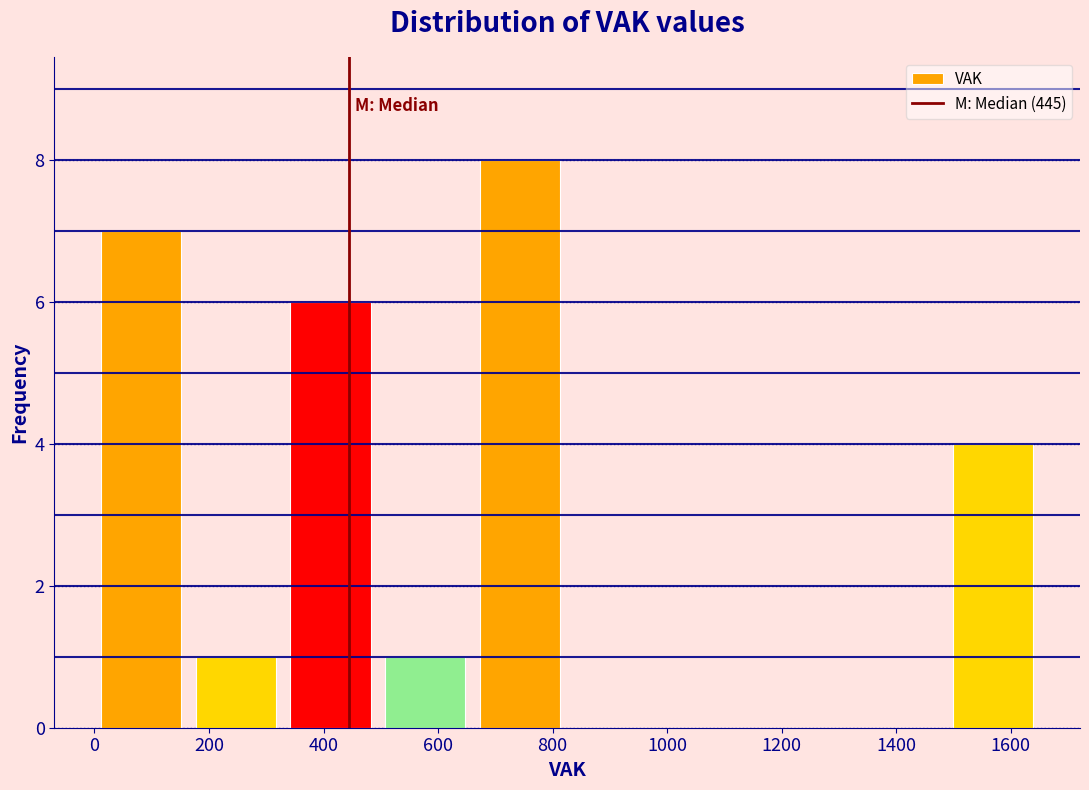

What is the height of the bar covering 500 to 660 on the x-axis? Neither the bar edges nor the heights are printed on the chart, so give them approximately, as read against the axes.

1